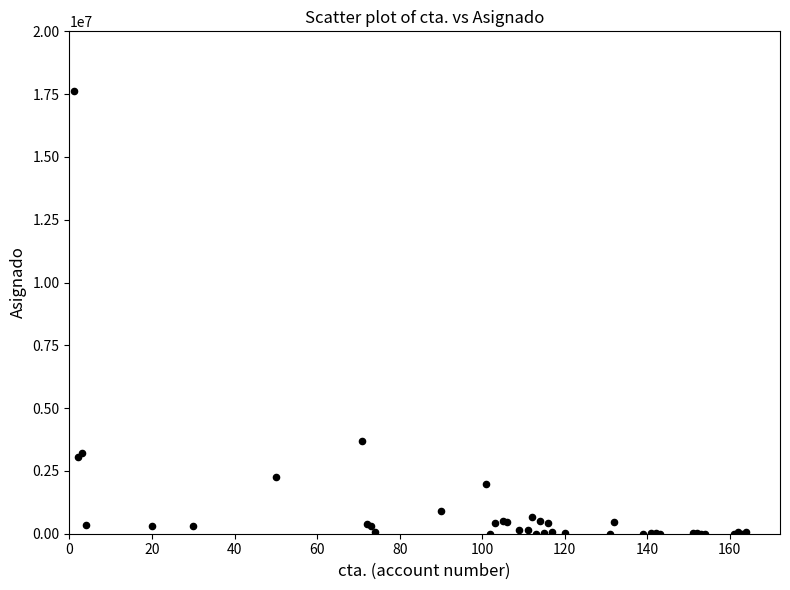

What Y value in the scatter plot is closest to 8804410?

3693447